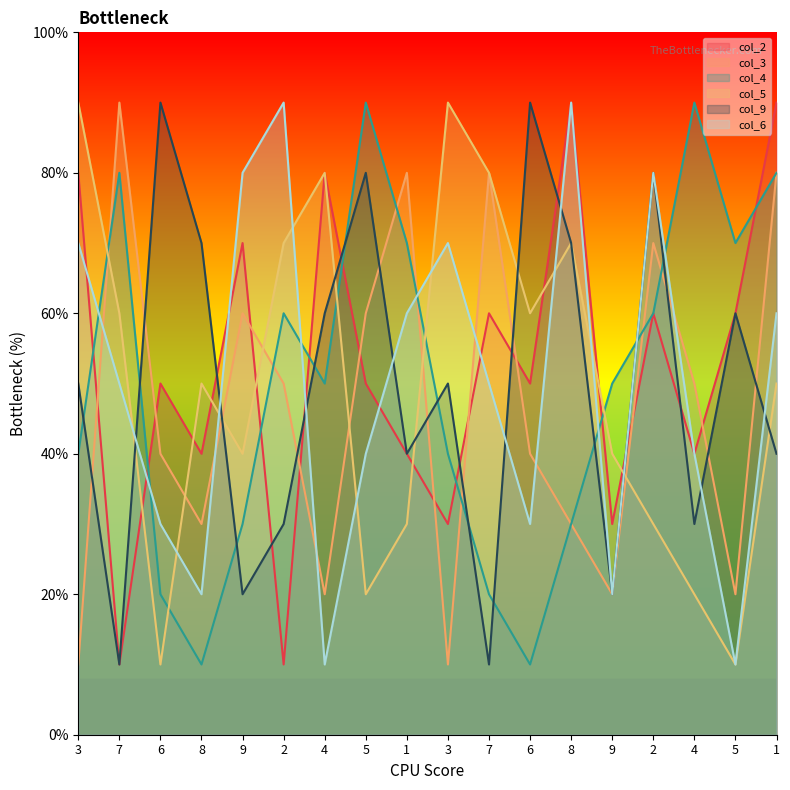

List the labels in order of col_2 value, smallest first.

7, 2, 3, 9, 8, 1, 4, 6, 5, 6, 7, 2, 5, 9, 3, 4, 8, 1